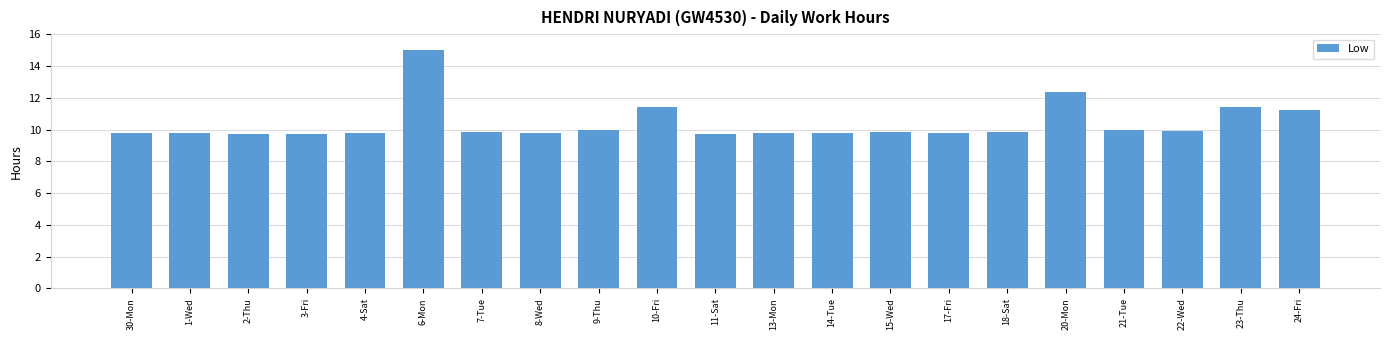

What is the value of the 8th bar from the left?

9.8